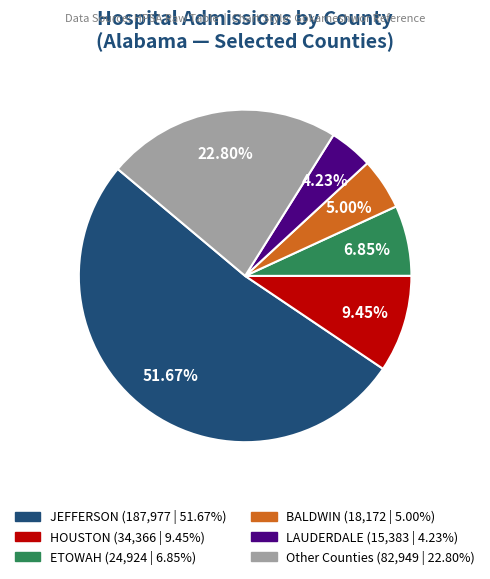

Is there a majority slice in this chart?

Yes